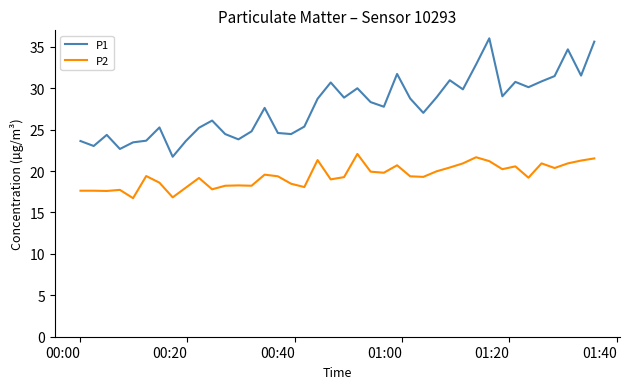

What are all the series names shown in the legend?

P1, P2